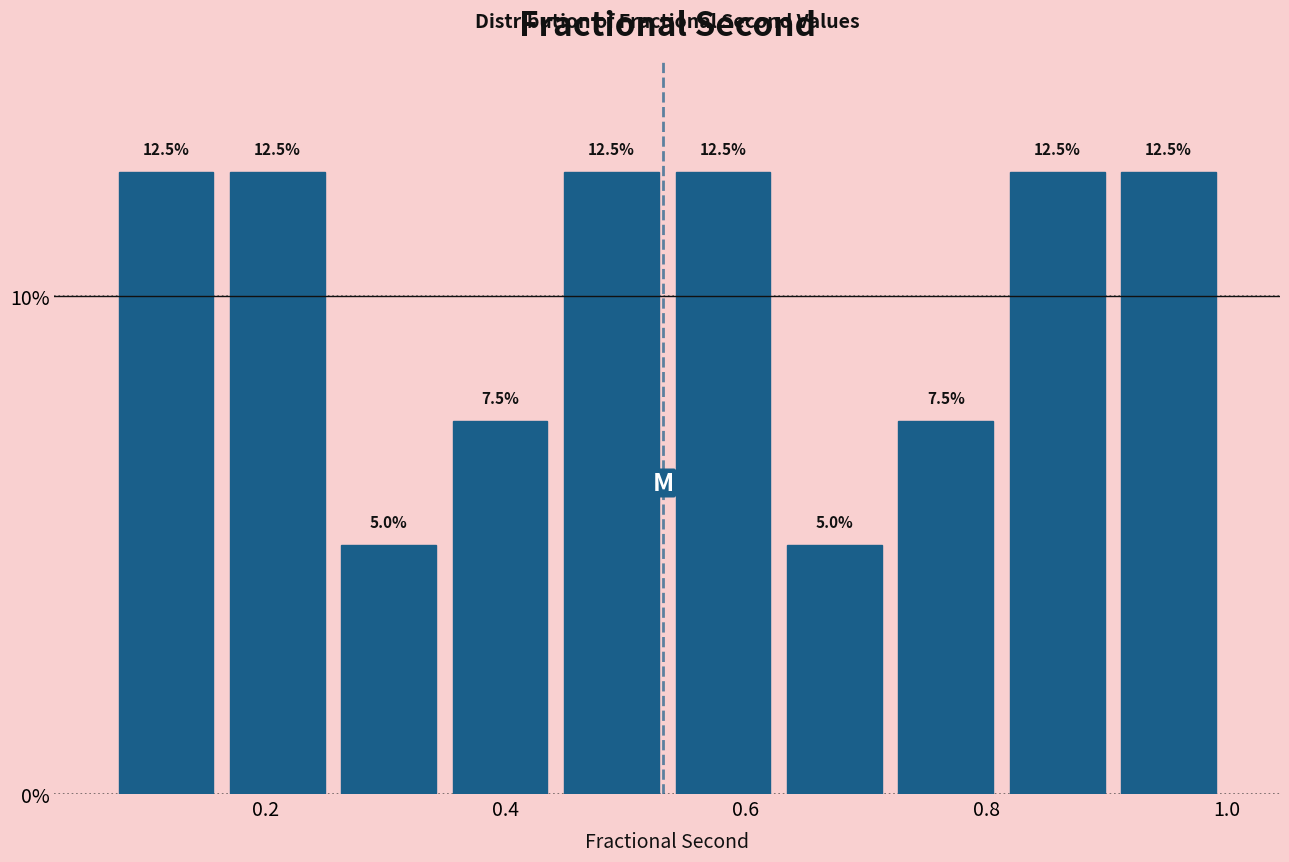

What is the height of the bar covering 0.90 to 1.00 on the x-axis? The bar edges are not printed on the chart, so give them approximately, as read against the axis.

12.5